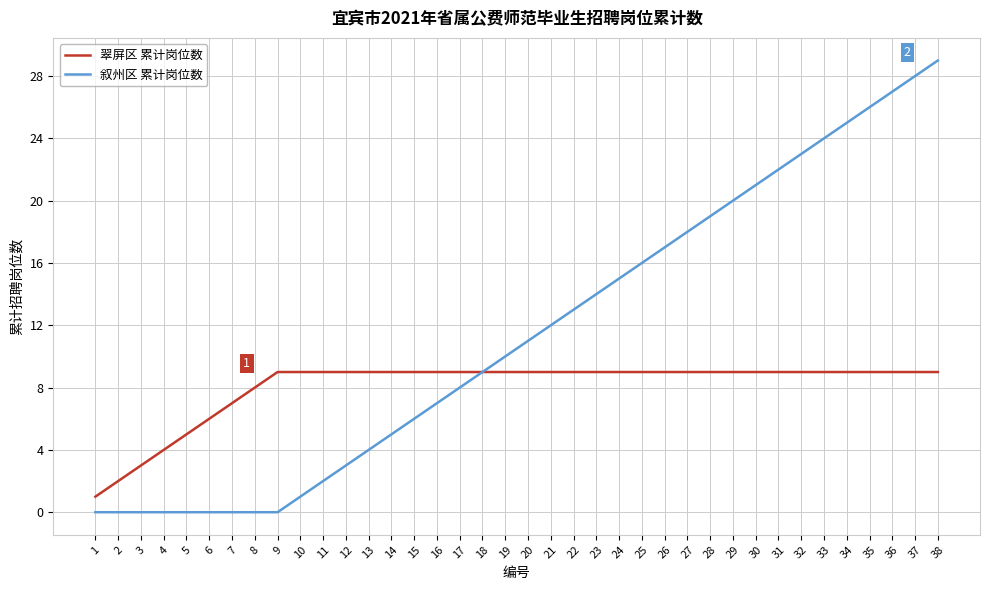

Reading left to right, extract all data points from this chart.

翠屏区 累计岗位数: 1=1	2=2	3=3	4=4	5=5	6=6	7=7	8=8	9=9	10=9	11=9	12=9	13=9	14=9	15=9	16=9	17=9	18=9	19=9	20=9	21=9	22=9	23=9	24=9	25=9	26=9	27=9	28=9	29=9	30=9	31=9	32=9	33=9	34=9	35=9	36=9	37=9	38=9
叙州区 累计岗位数: 1=0	2=0	3=0	4=0	5=0	6=0	7=0	8=0	9=0	10=1	11=2	12=3	13=4	14=5	15=6	16=7	17=8	18=9	19=10	20=11	21=12	22=13	23=14	24=15	25=16	26=17	27=18	28=19	29=20	30=21	31=22	32=23	33=24	34=25	35=26	36=27	37=28	38=29